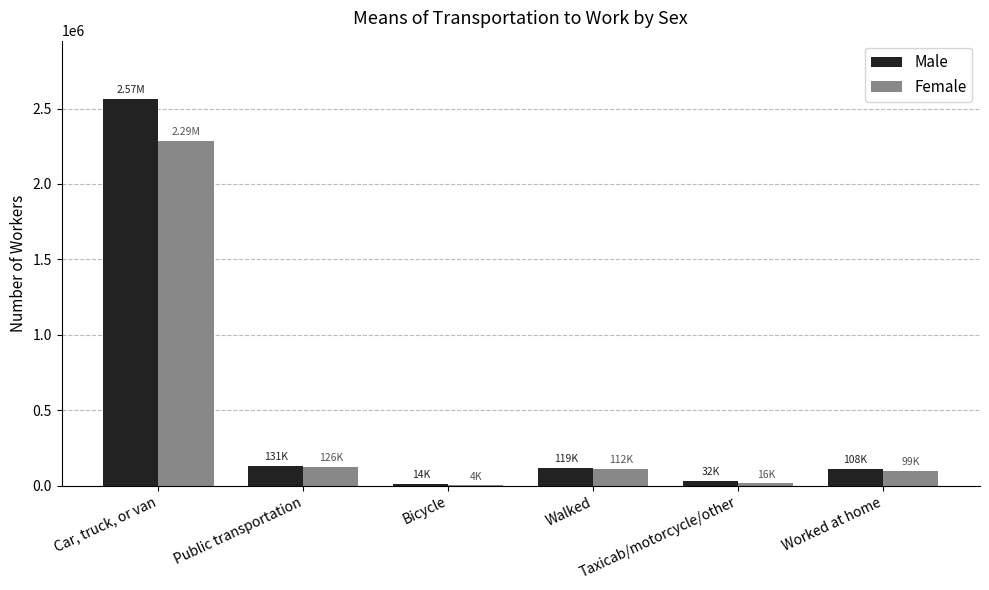

How many groups of bars are there?

6